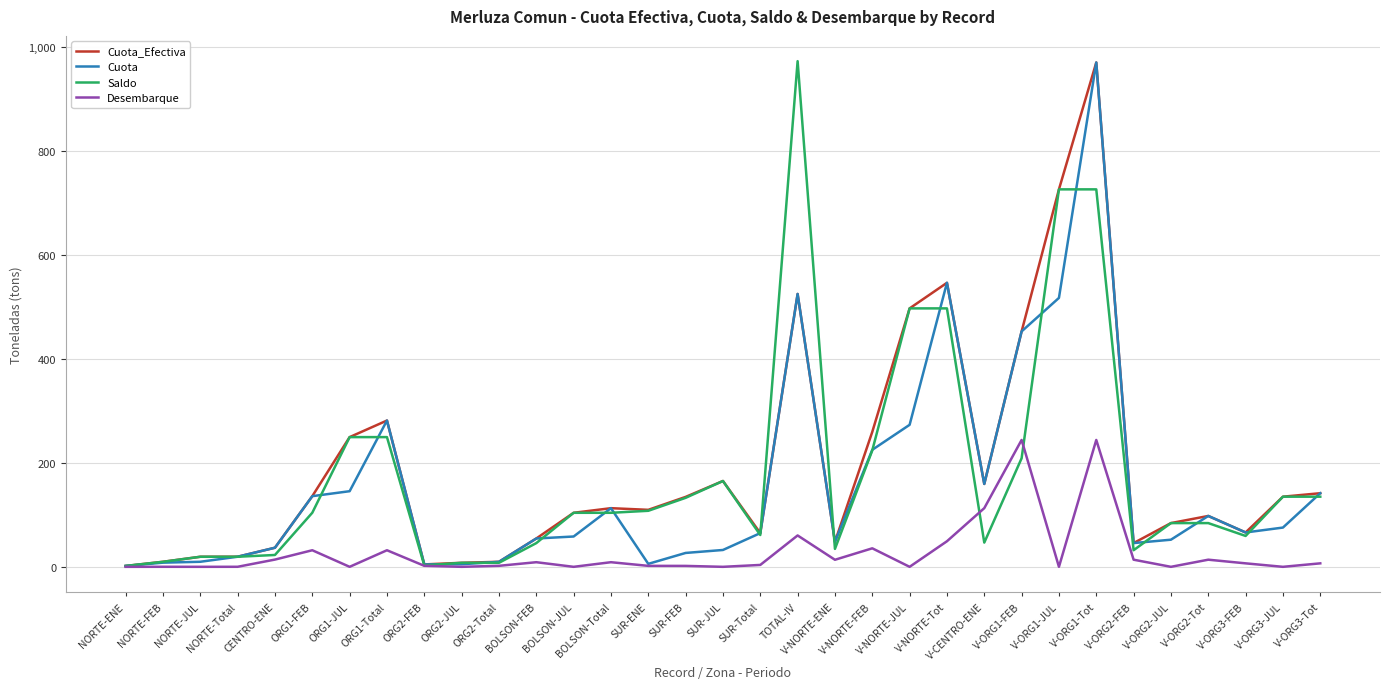

What is the highest value of the Desembarque series?

244.2